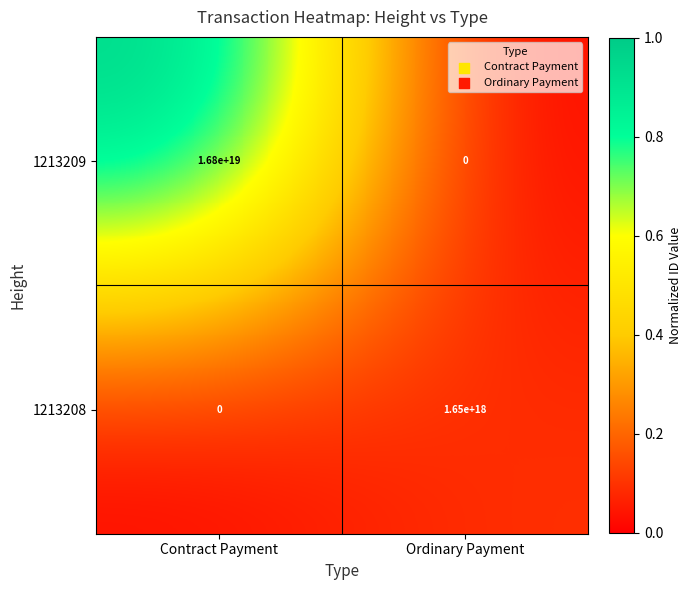

Which series changed the most between Contract Payment and Ordinary Payment?

1213209